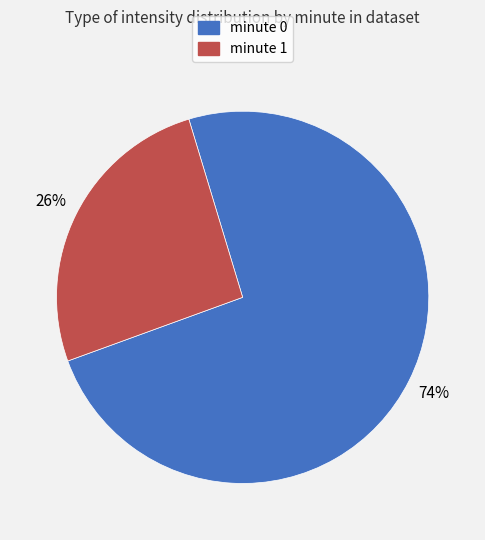

Is there a majority slice in this chart?

Yes